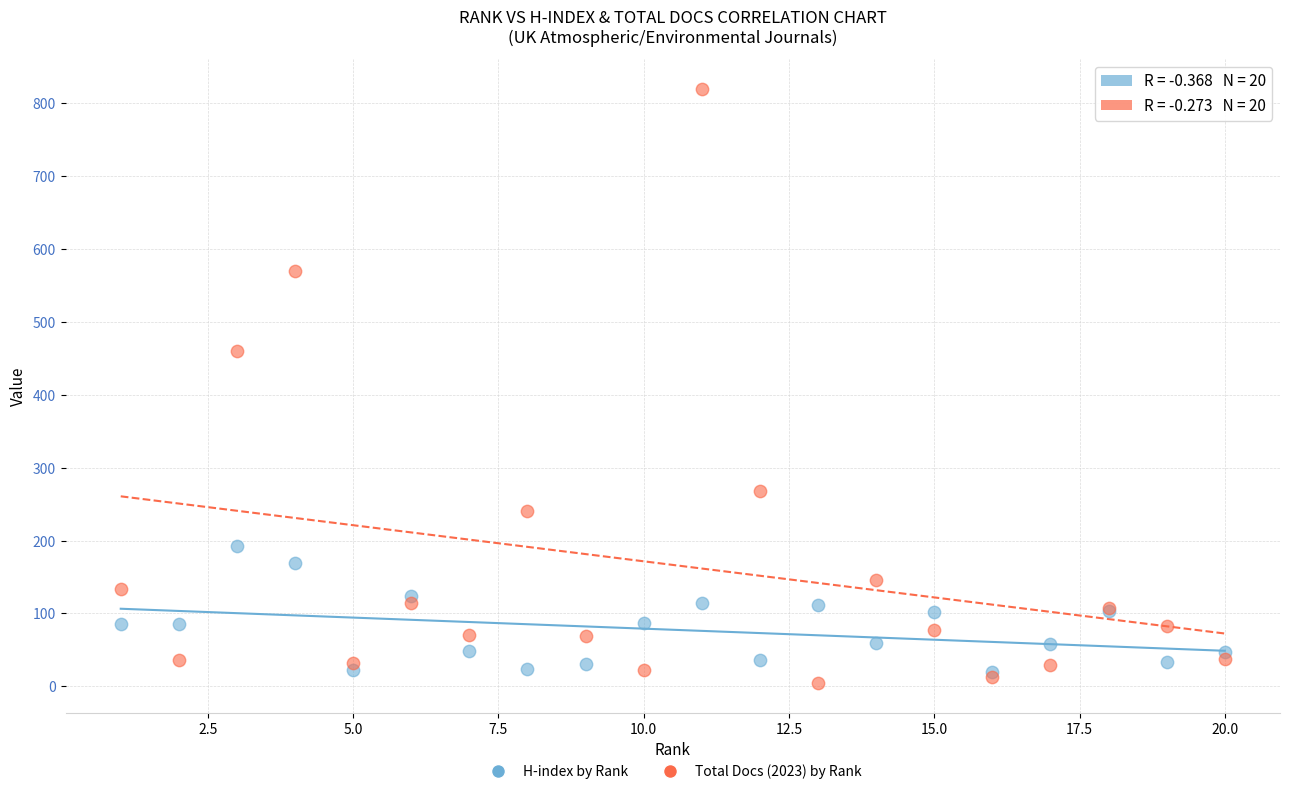

In the Total Docs (2023) by Rank series, what Y value is closest to 412?

460